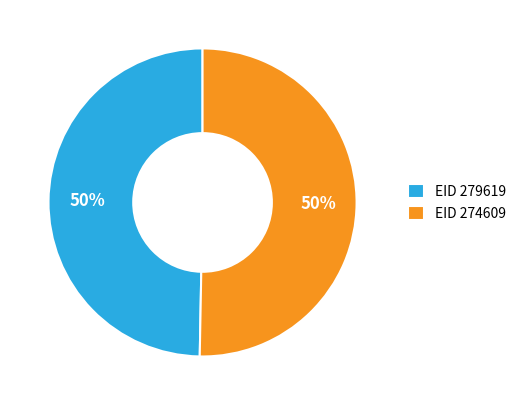

Is the sum of EID 274609 and EID 279619 greater than half?

Yes